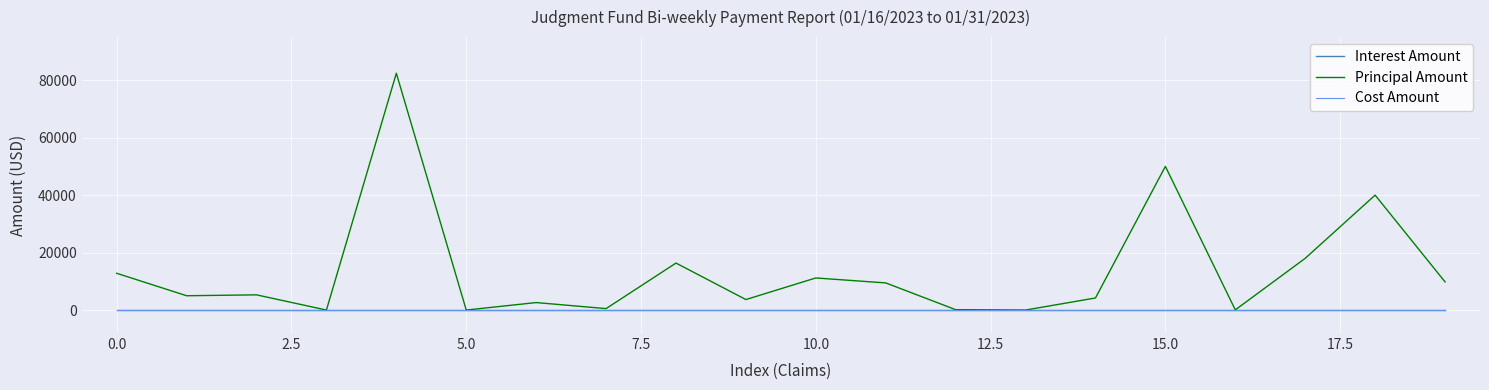

In Principal Amount, how many points are lower than both neighbors (excluding endpoints)?

7